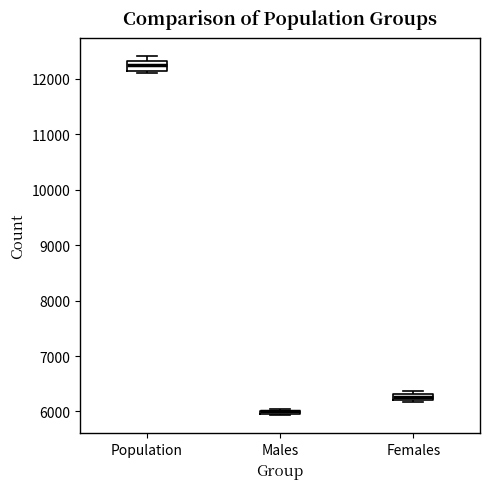

Where is the upper edge of the box for Males on the y-axis? The values are not printed on the chart, so give them approximately, as read against the axis.

6000